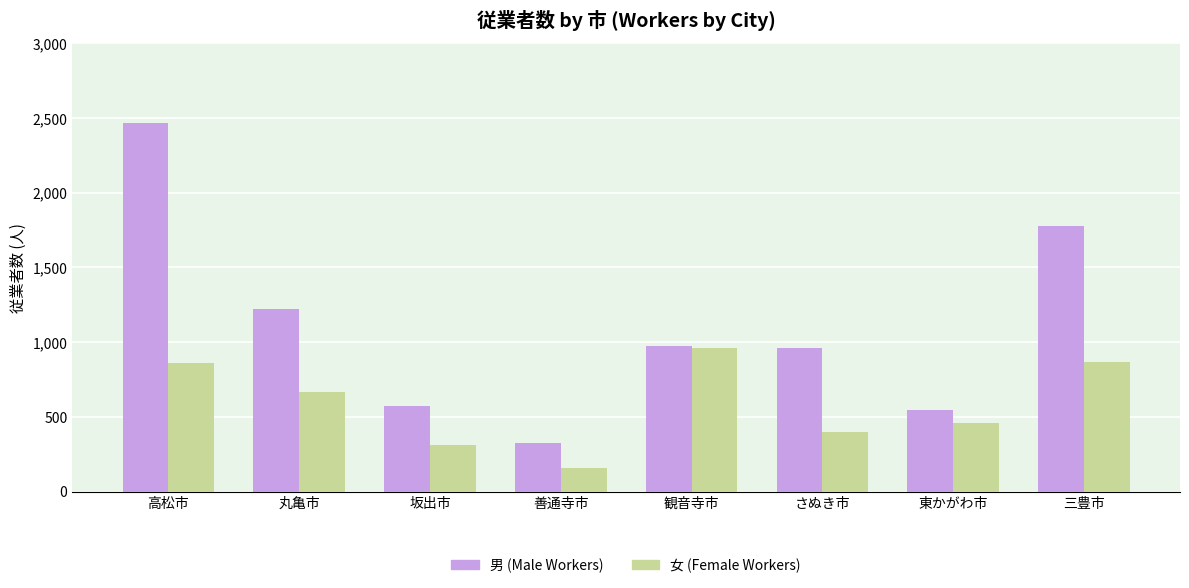

How many bars are there in each group?

2